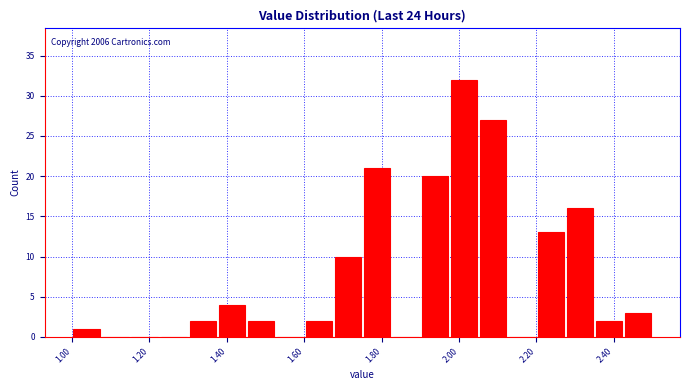

Around what value on the x-axis is the tallest bar? Give the approximate position of its centre, as read against the axis.

2.02